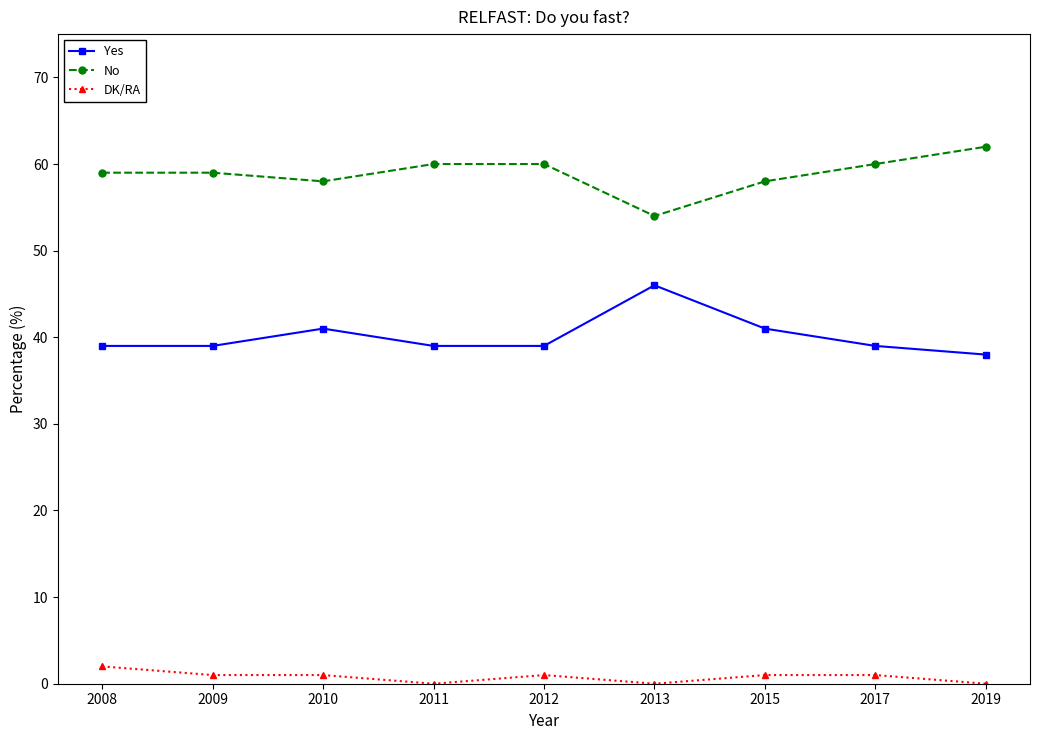

True or false: Yes and No cross at least once.

False